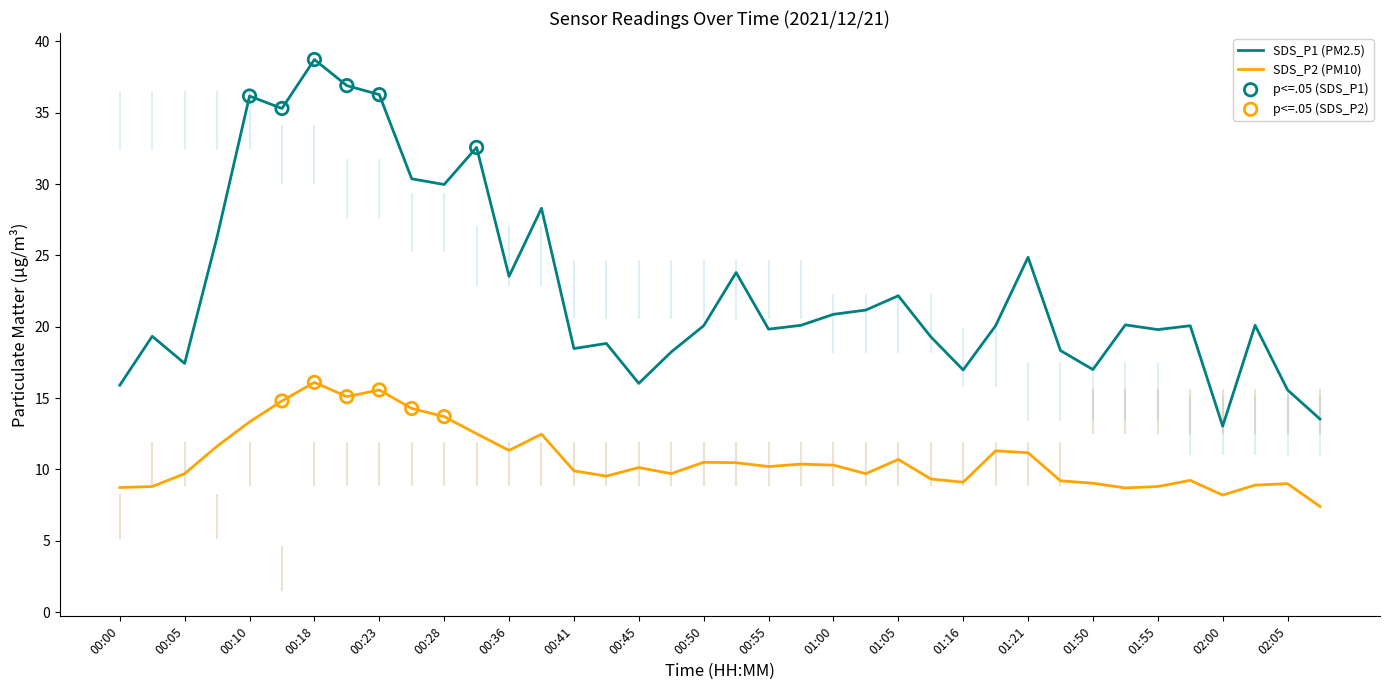

Which series has the largest total across all categories?

SDS_P1 (PM2.5)